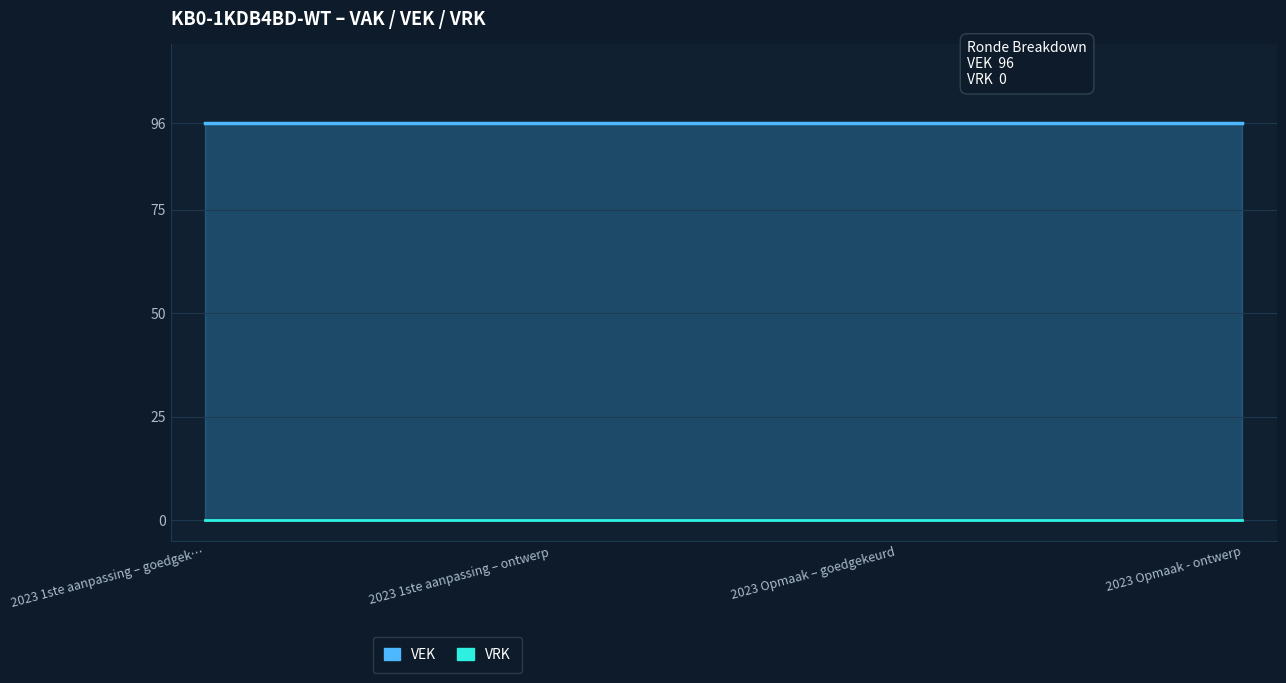

Reading right to left, extract all data points from this chart.

VEK: 2023 Opmaak - ontwerp=96	2023 Opmaak – goedgekeurd=96	2023 1ste aanpassing – ontwerp=96	2023 1ste aanpassing – goedgekeurd=96
VRK: 2023 Opmaak - ontwerp=0	2023 Opmaak – goedgekeurd=0	2023 1ste aanpassing – ontwerp=0	2023 1ste aanpassing – goedgekeurd=0